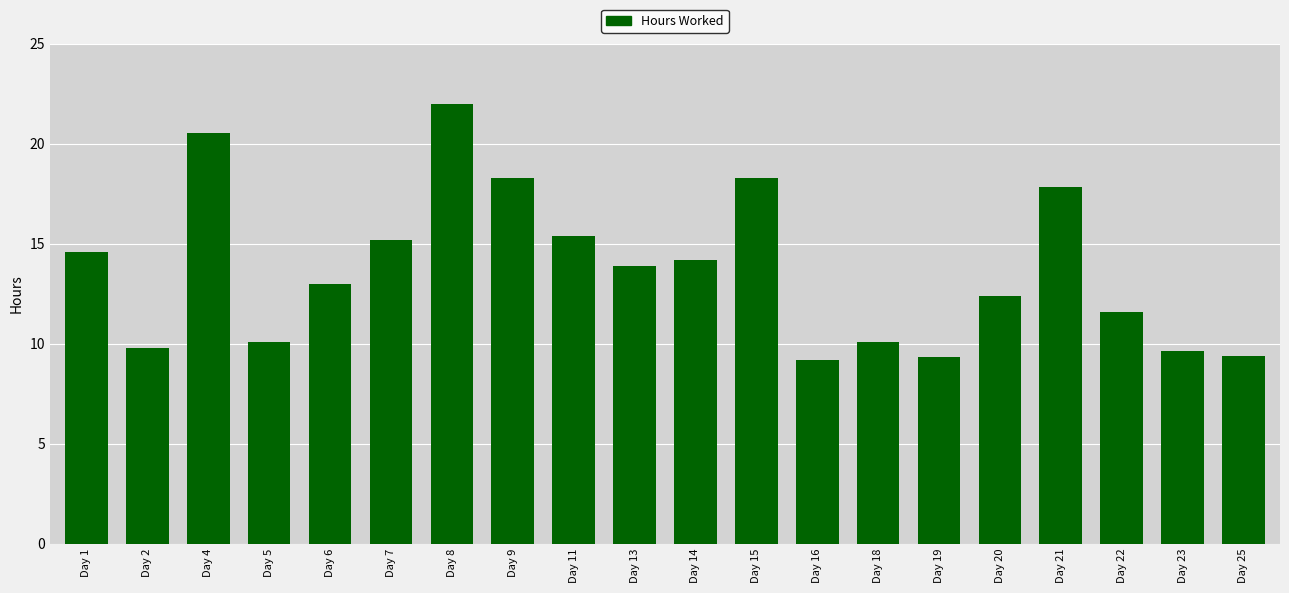

Is it true that the value at Day 5 is 17.0?

False